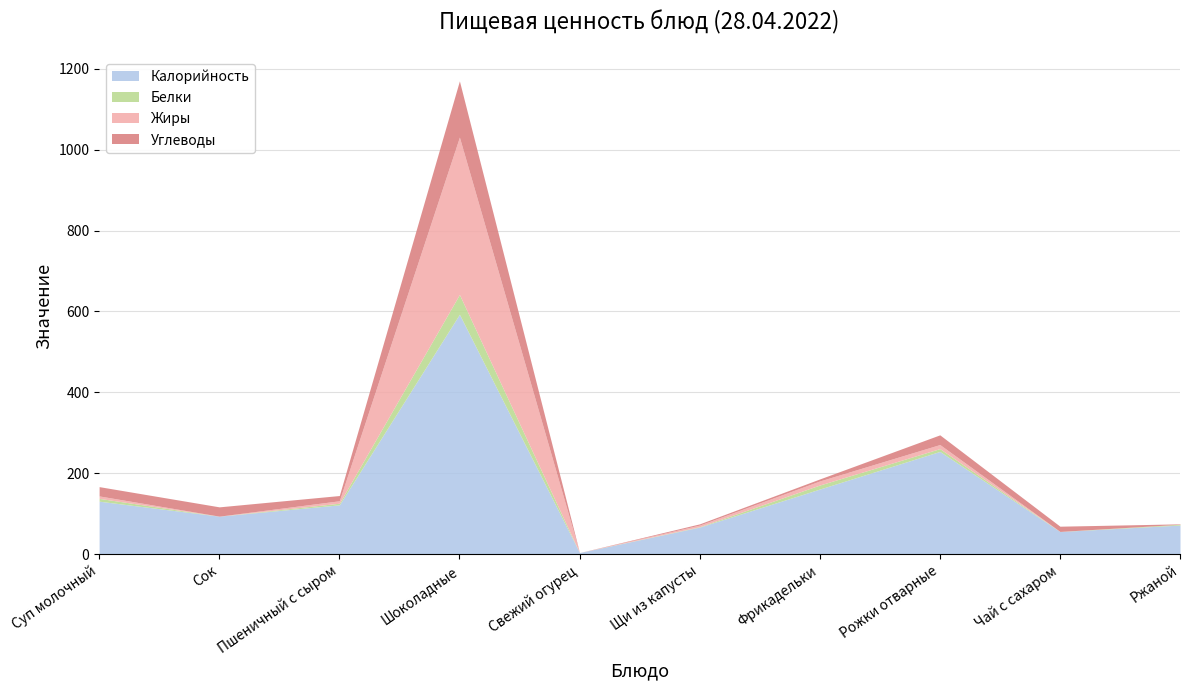

What is the label of the 2nd point from the right?

Чай с сахаром